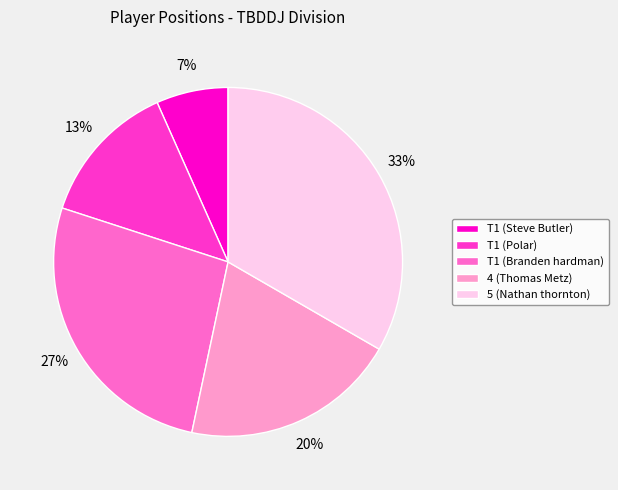

Is there a majority slice in this chart?

No